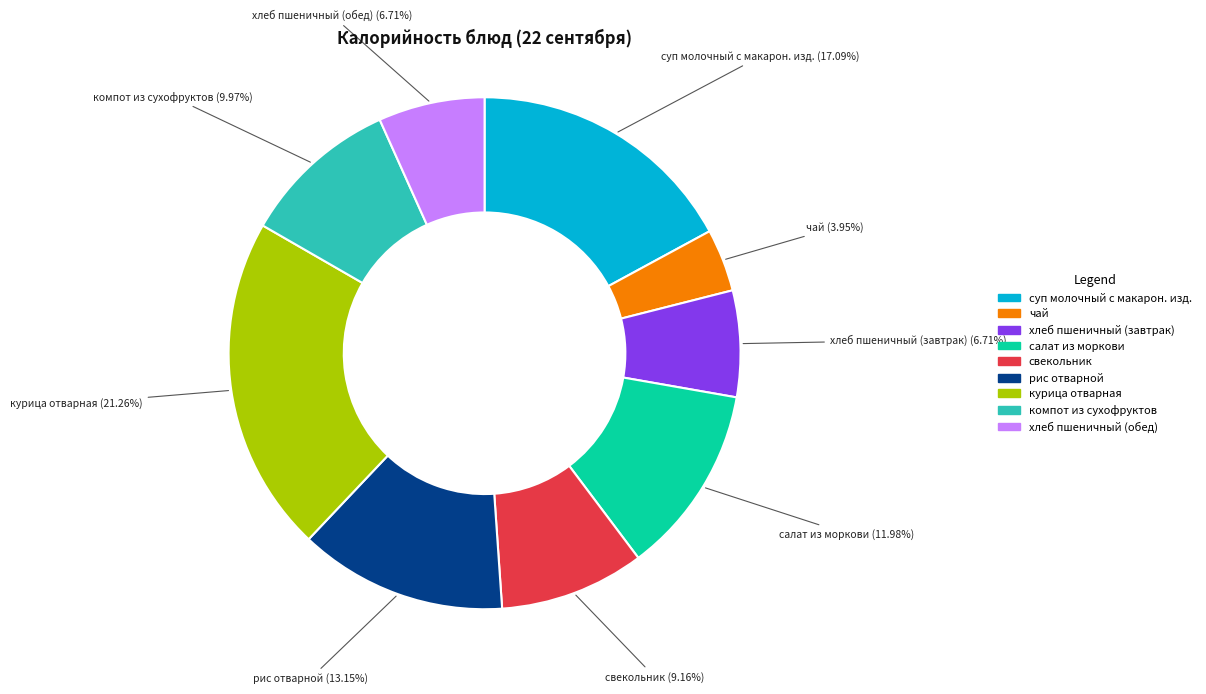

Between чай and свекольник, which is larger?

свекольник